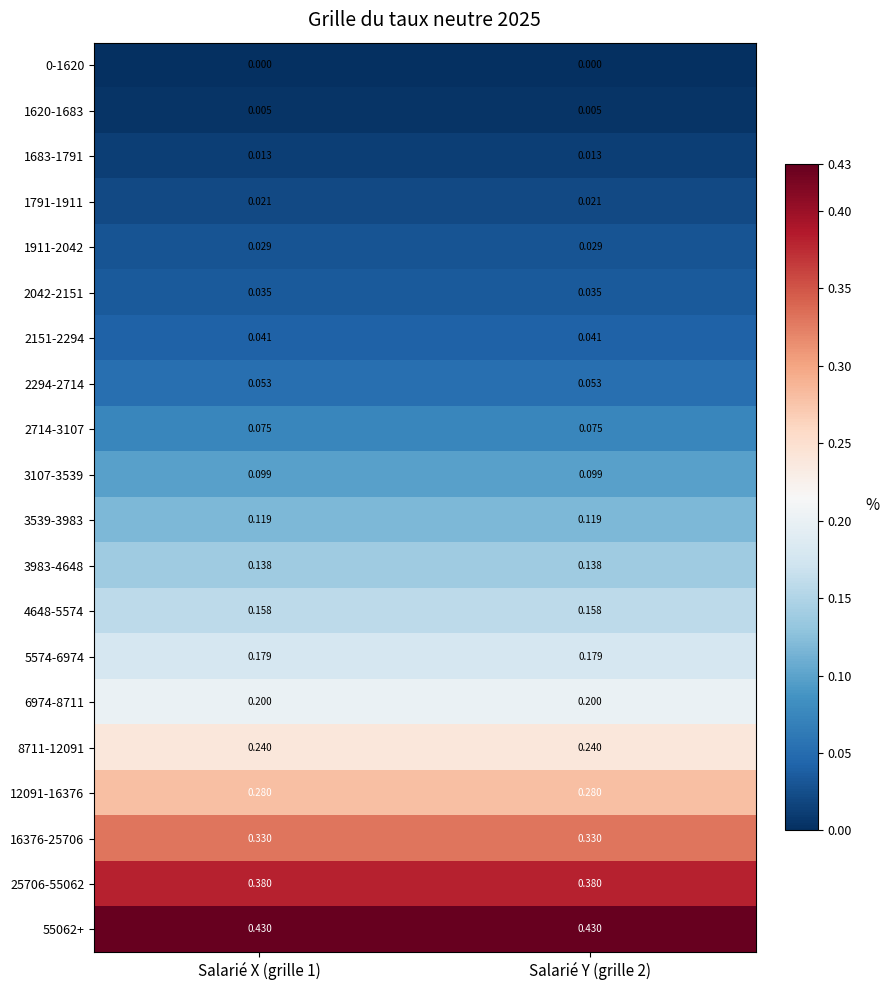

Is the value of 4648-5574 at Salarié Y (grille 2) greater than the value of 8711-12091 at Salarié X (grille 1)?

No